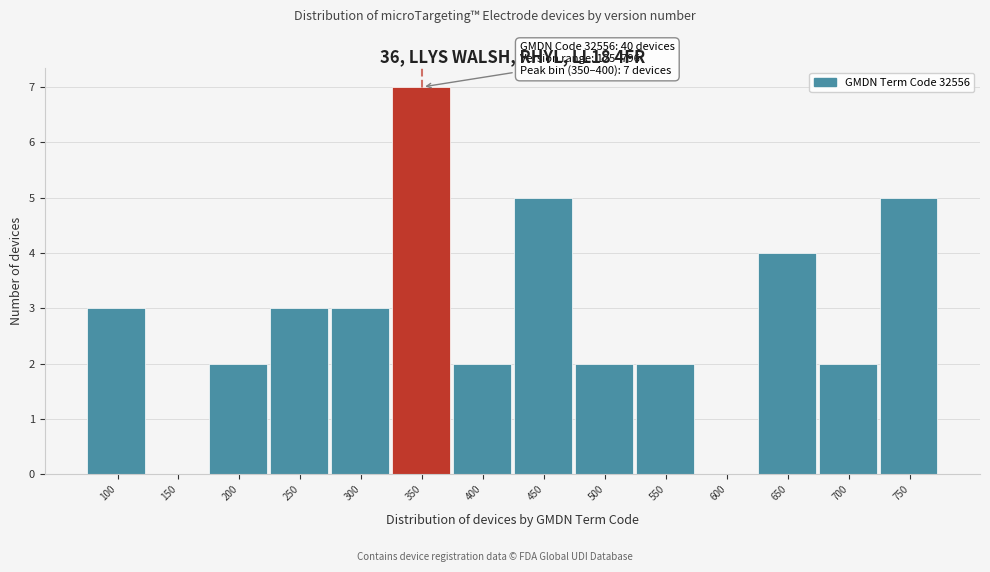

Reading left to right, transcribe all the data shown in this chart.

100=3	150=0	200=2	250=3	300=3	350=7	400=2	450=5	500=2	550=2	600=0	650=4	700=2	750=5